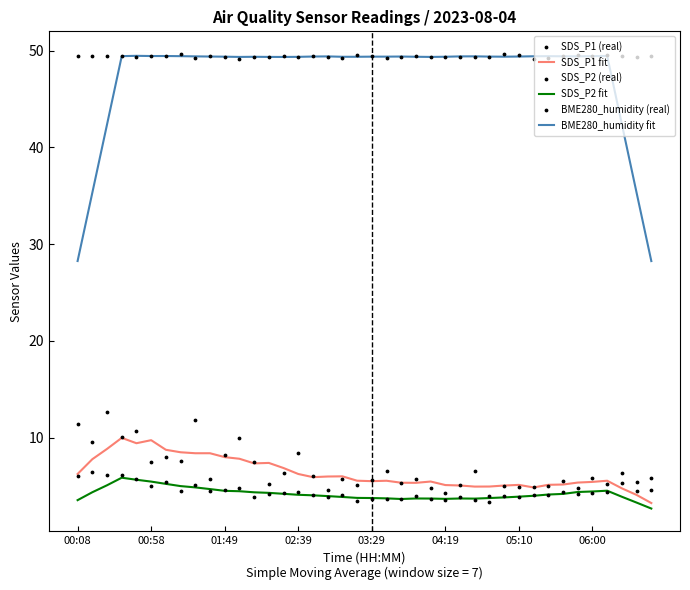

Is the value of SDS_P1 fit at 39 greater than the value of SDS_P2 fit at 32?

No